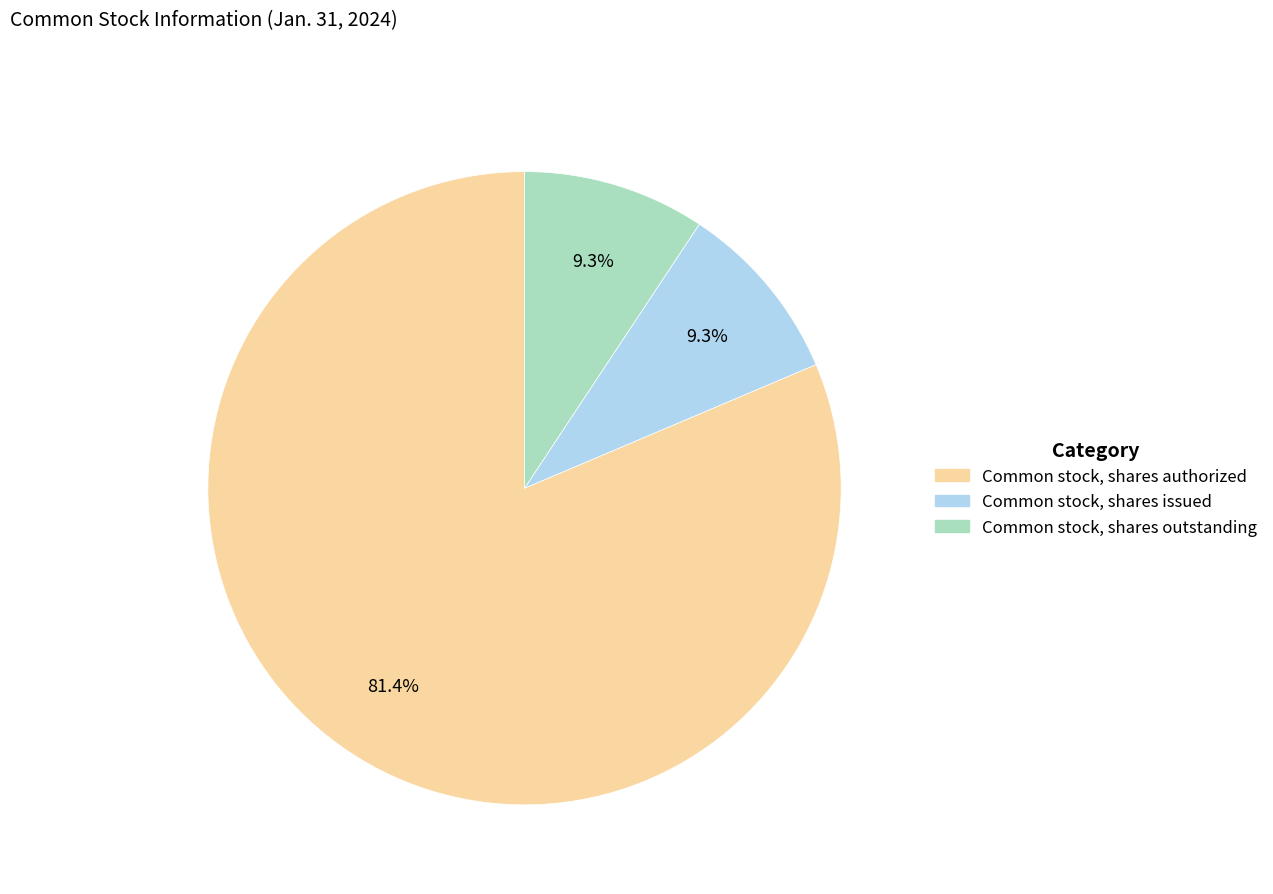

Count the number of slices in the pie.

3